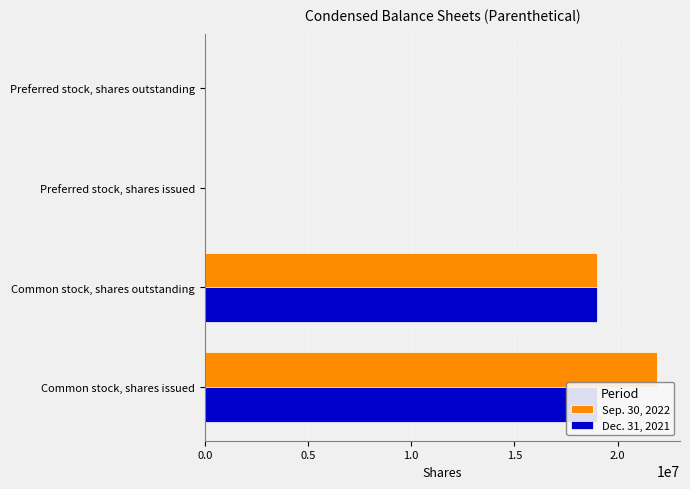

What position from the right is Preferred stock, shares outstanding?

1